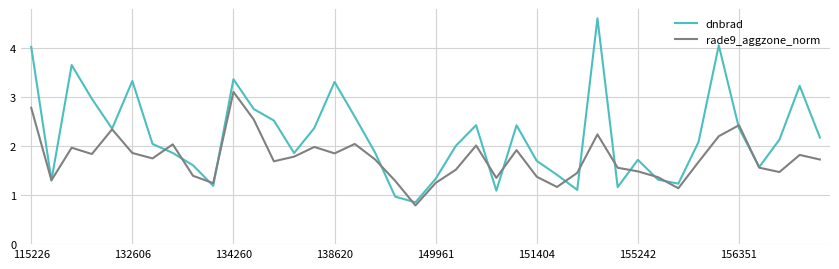

Rank the series by their maximum value, from lowest to highest.

rade9_aggzone_norm, dnbrad